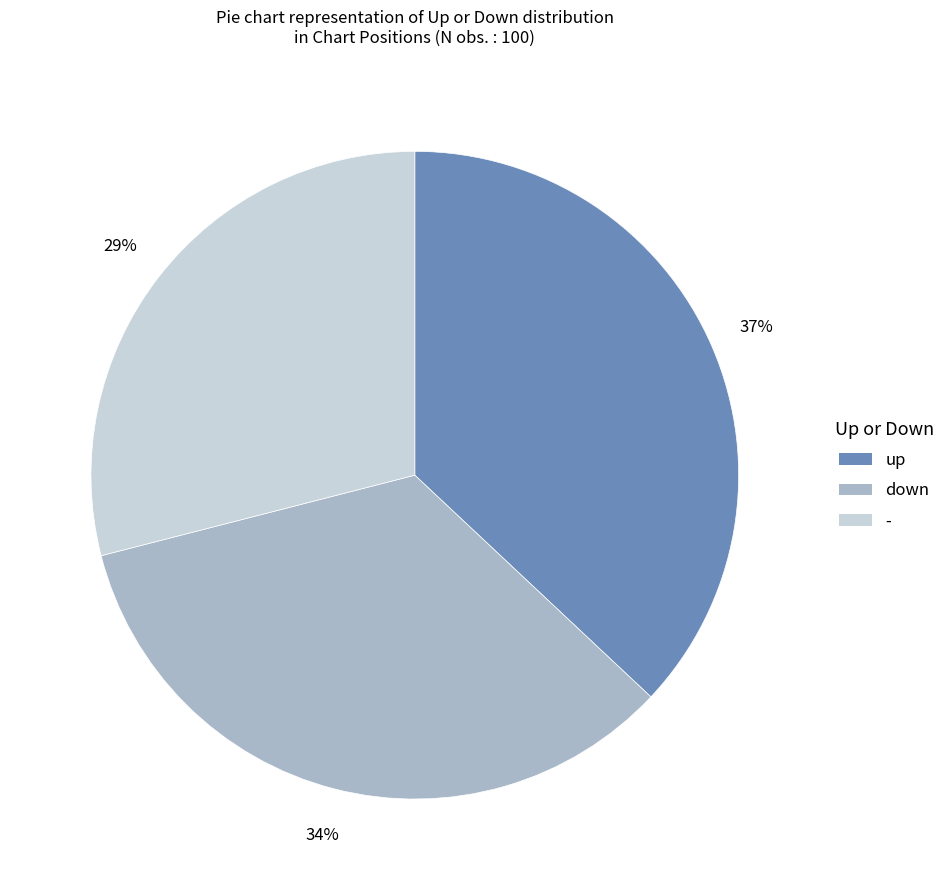

Which has a higher value, up or down?

up